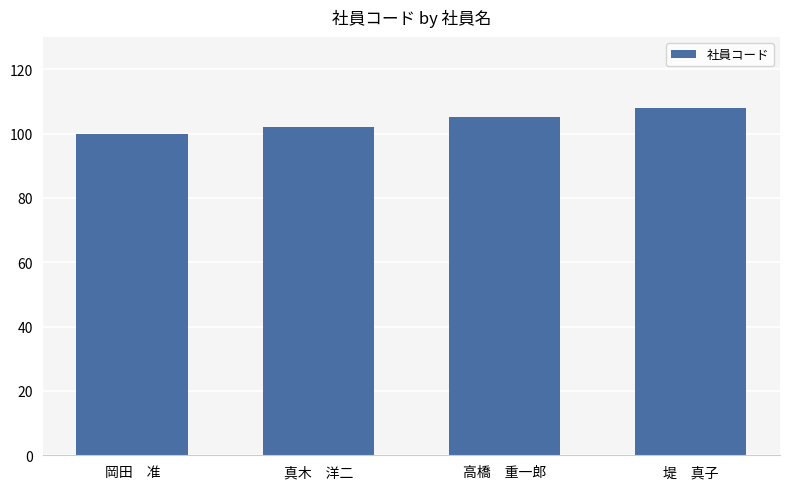

Which category has the lowest value across all series?

岡田　准